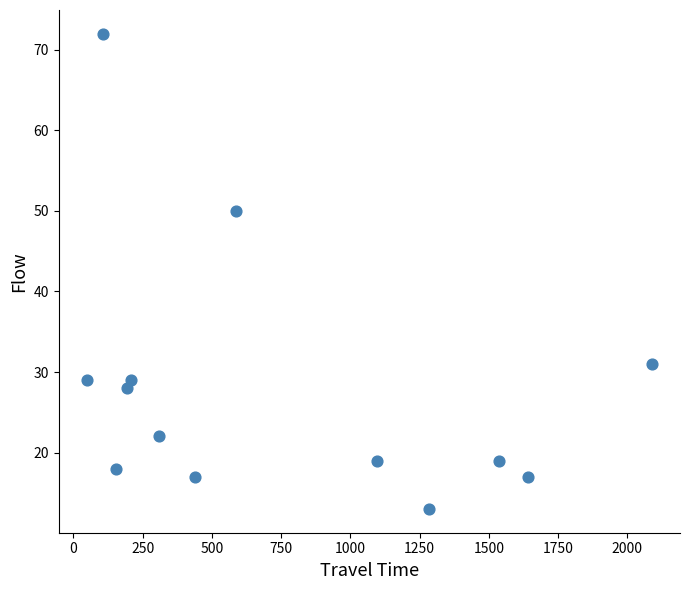

What Y value in the scatter plot is closest to 42?

50